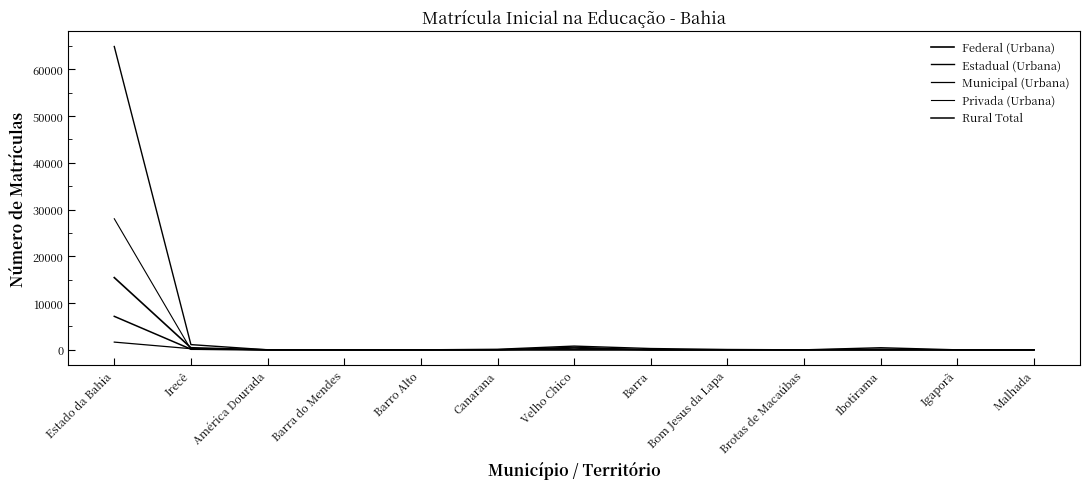

What is the difference between the second highest and minimum values in the Estadual (Urbana) series?

1117